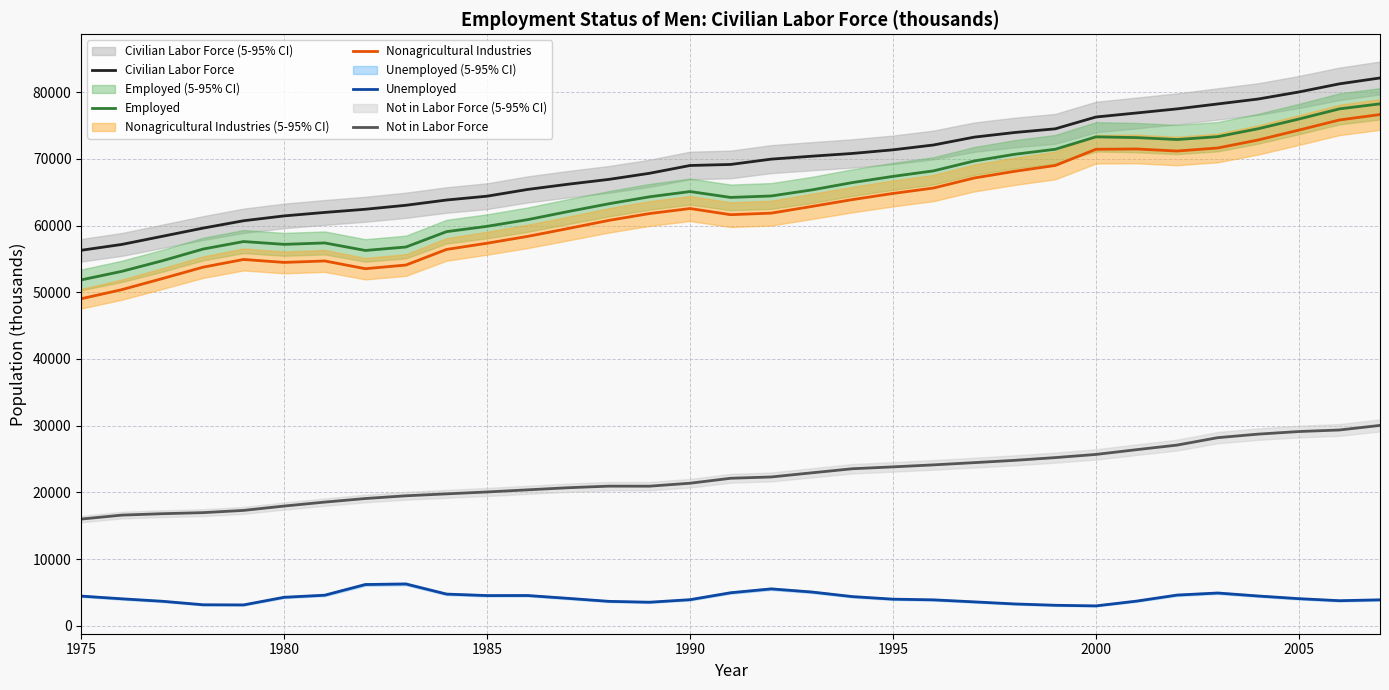

Reading left to right, what are all the values shown in this chart?

Civilian Labor Force: 56299	57174	58396	59620	60726	61453	61974	62450	63047	63835	64411	65422	66207	66927	67840	69011	69168	69964	70404	70817	71360	72087	73261	73959	74512	76280	76886	77500	78238	78980	80033	81255	82136
Employed: 51857	53138	54728	56479	57607	57186	57397	56271	56787	59091	59891	60892	62107	63273	64315	65104	64223	64440	65349	66450	67377	68207	69685	70693	71446	73305	73196	72903	73332	74524	75973	77502	78254
Nonagricultural Industries: 49032	50394	52057	53761	54921	54477	54697	53534	54083	56423	57356	58381	59564	60780	61802	62559	61634	61866	62871	63896	64818	65634	67133	68140	69014	71444	71488	71179	71636	72838	74319	75838	76650
Unemployed: 4442	4036	3667	3142	3120	4267	4577	6179	6260	4744	4521	4530	4101	3655	3525	3906	4946	5523	5055	4367	3983	3880	3577	3266	3066	2975	3690	4597	4906	4456	4059	3753	3882
Not in Labor Force: 15993	16585	16797	16956	17293	17945	18537	19073	19484	19771	20058	20376	20692	20930	20923	21367	22110	22306	22927	23538	23818	24119	24454	24799	25210	25684	26396	27085	28197	28730	29119	29350	30036